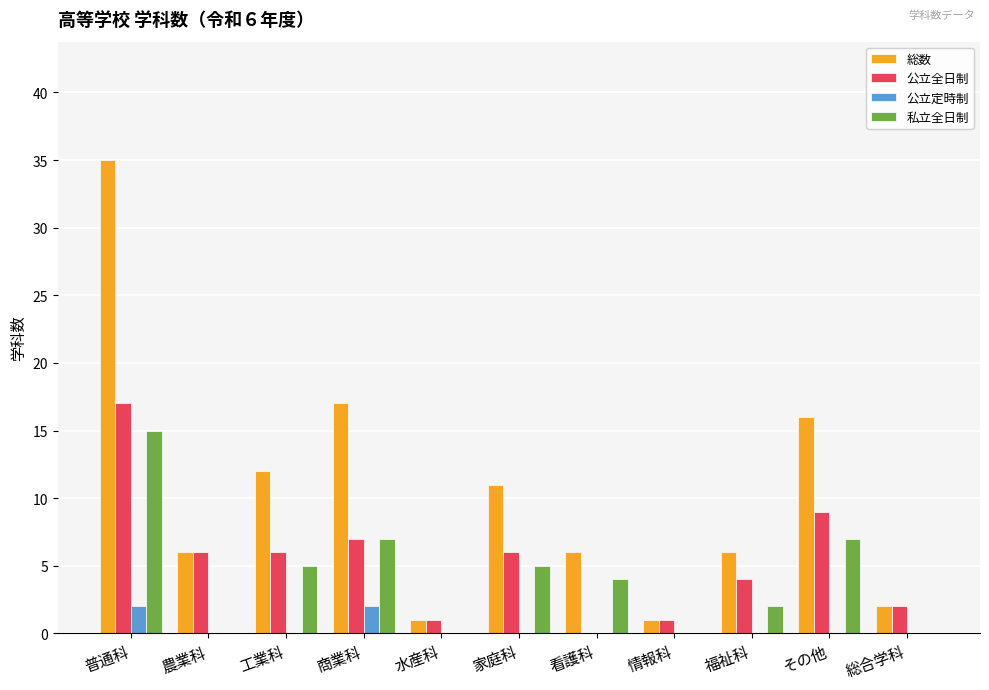

What is the highest value of the 公立全日制 series?

17